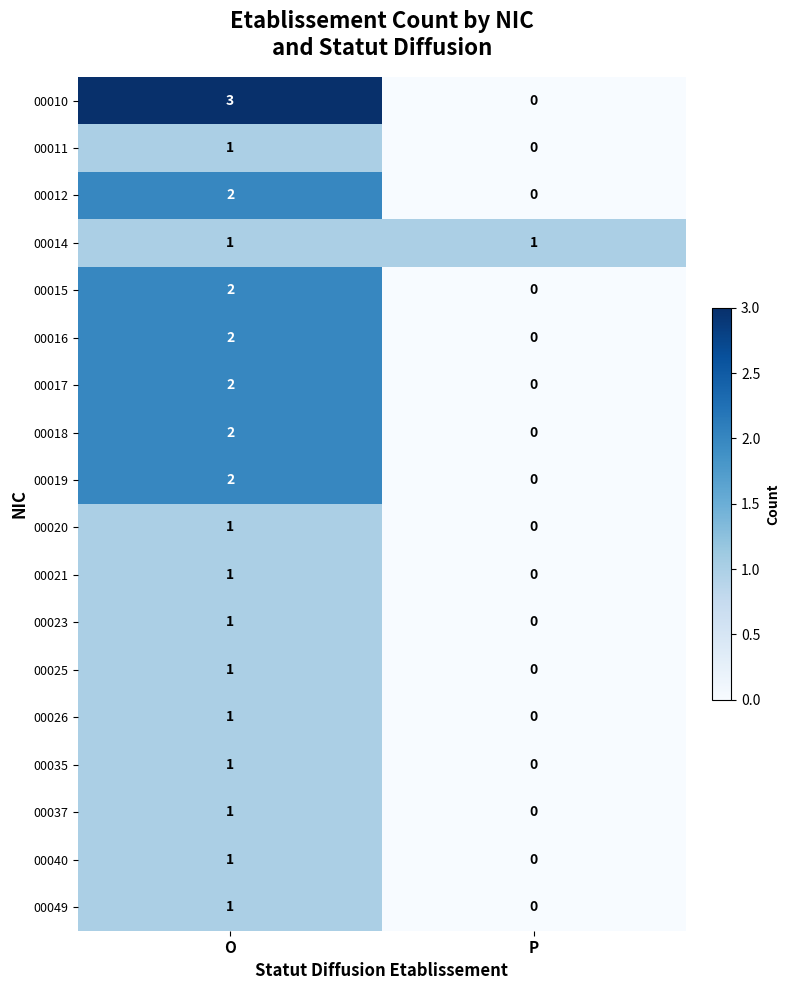

What is the difference between the highest and lowest values at P?

1